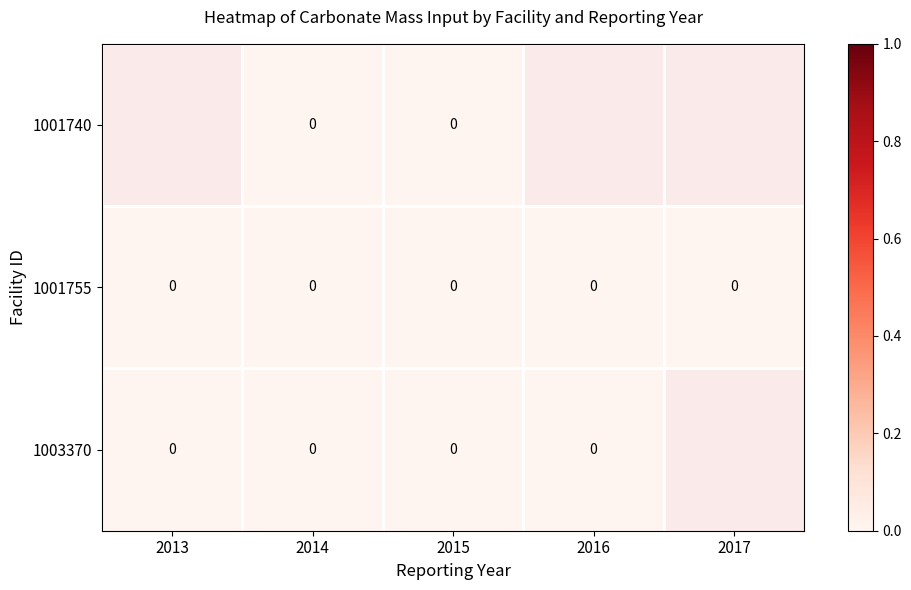

List the series in order of their peak value, highest first.

1001740, 1001755, 1003370